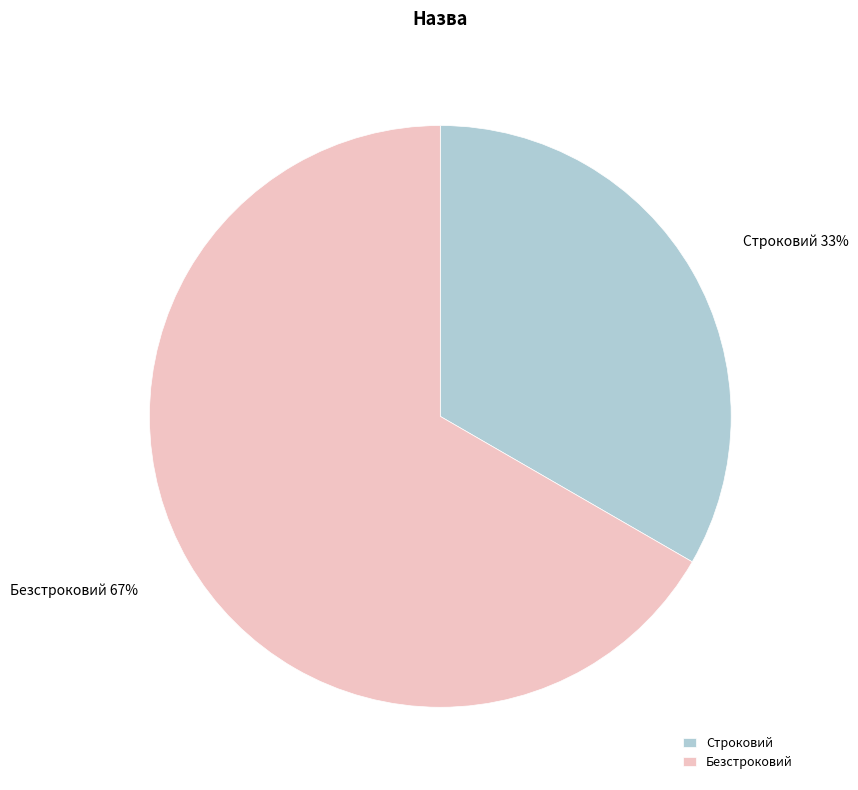

Which category has the smallest portion of the pie?

Строковий